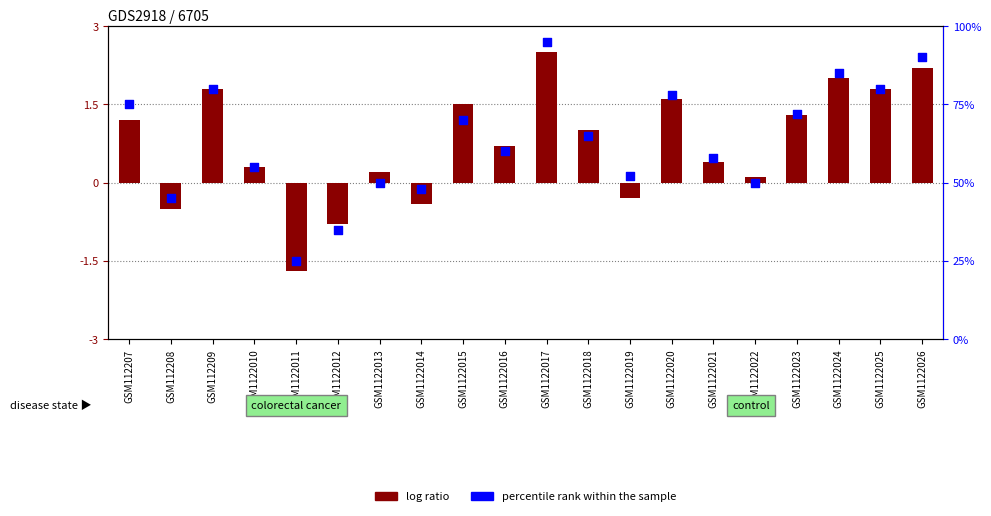

What is the change in value from GSM112209 to GSM1122021?

-22